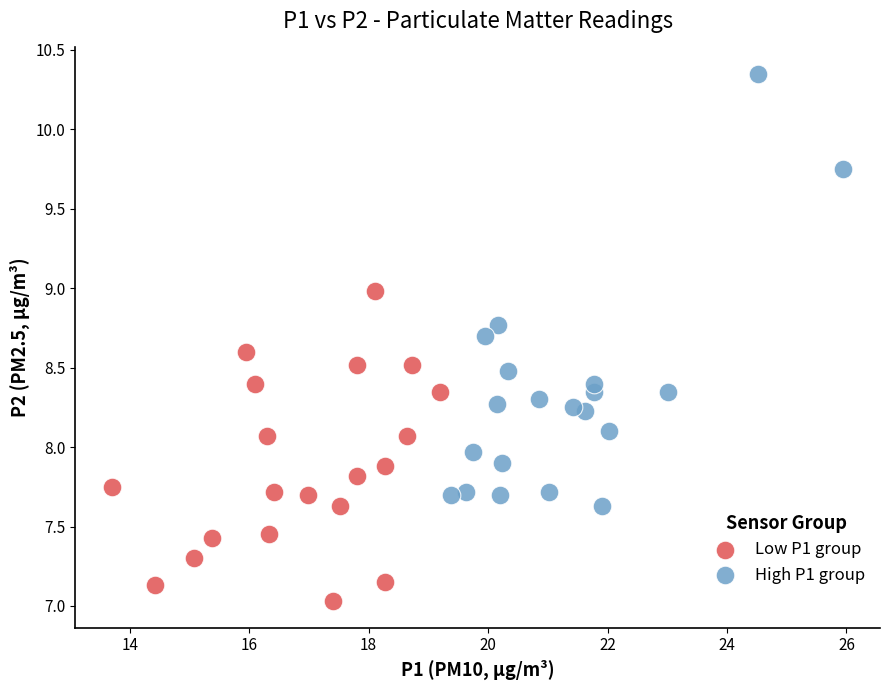

Which series contains the highest Y value?

High P1 group